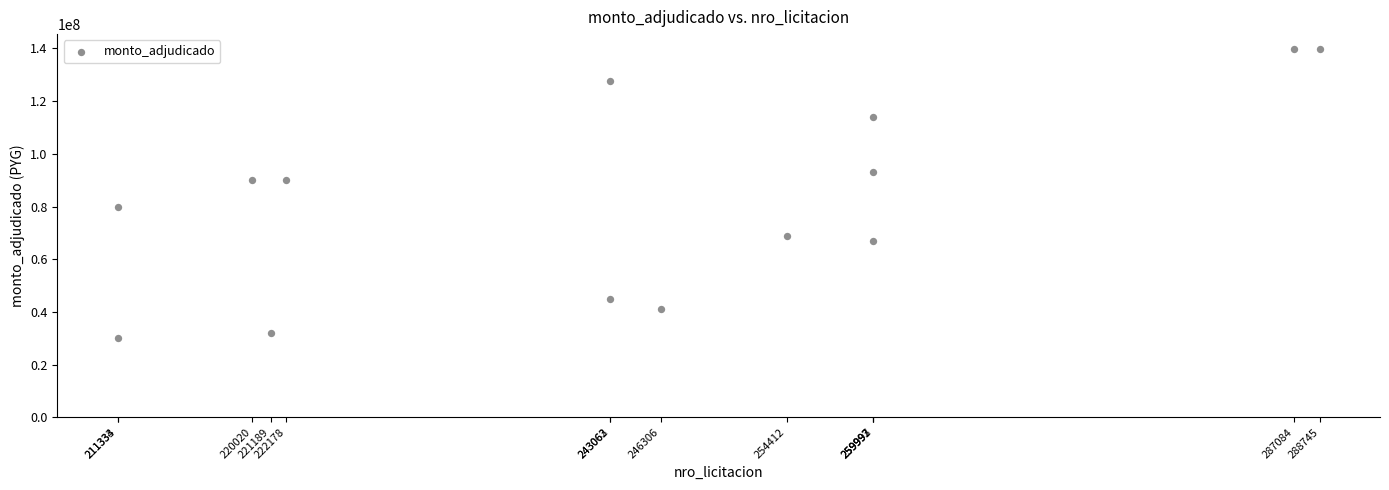

What is the range of X values (max minus min)?

77412